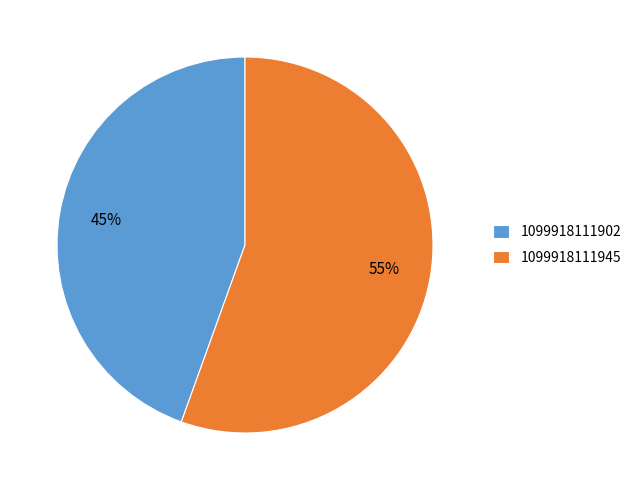

Does any single category account for the majority?

Yes